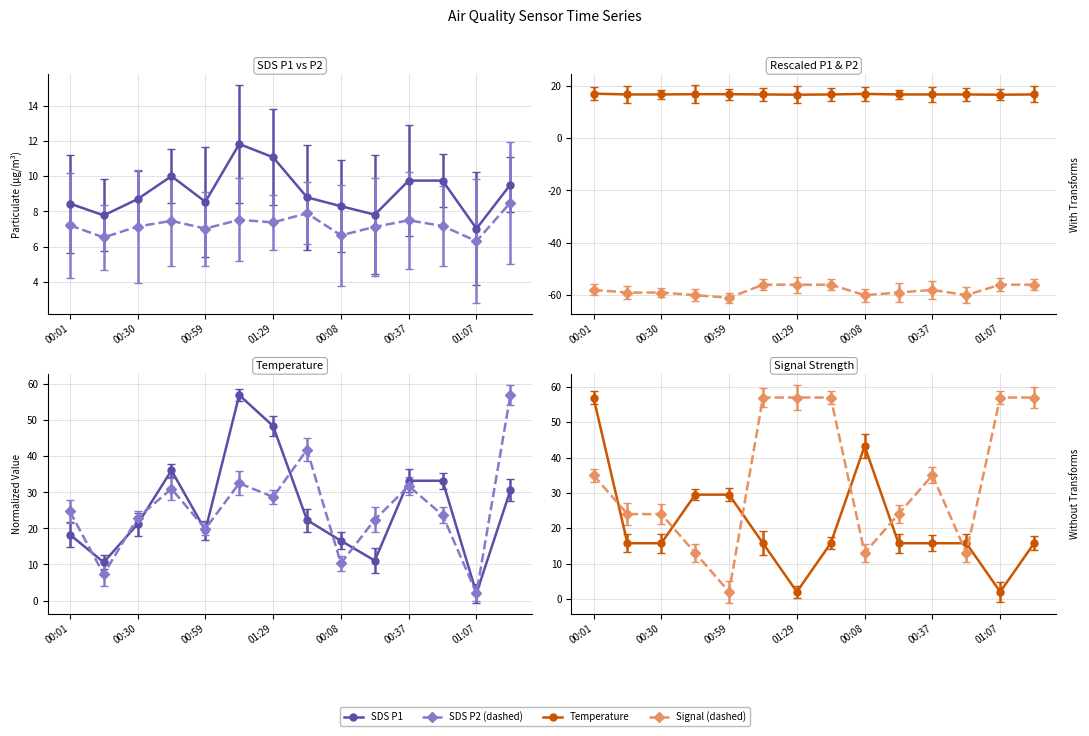

At which label does Signal reach its peak?

01:14